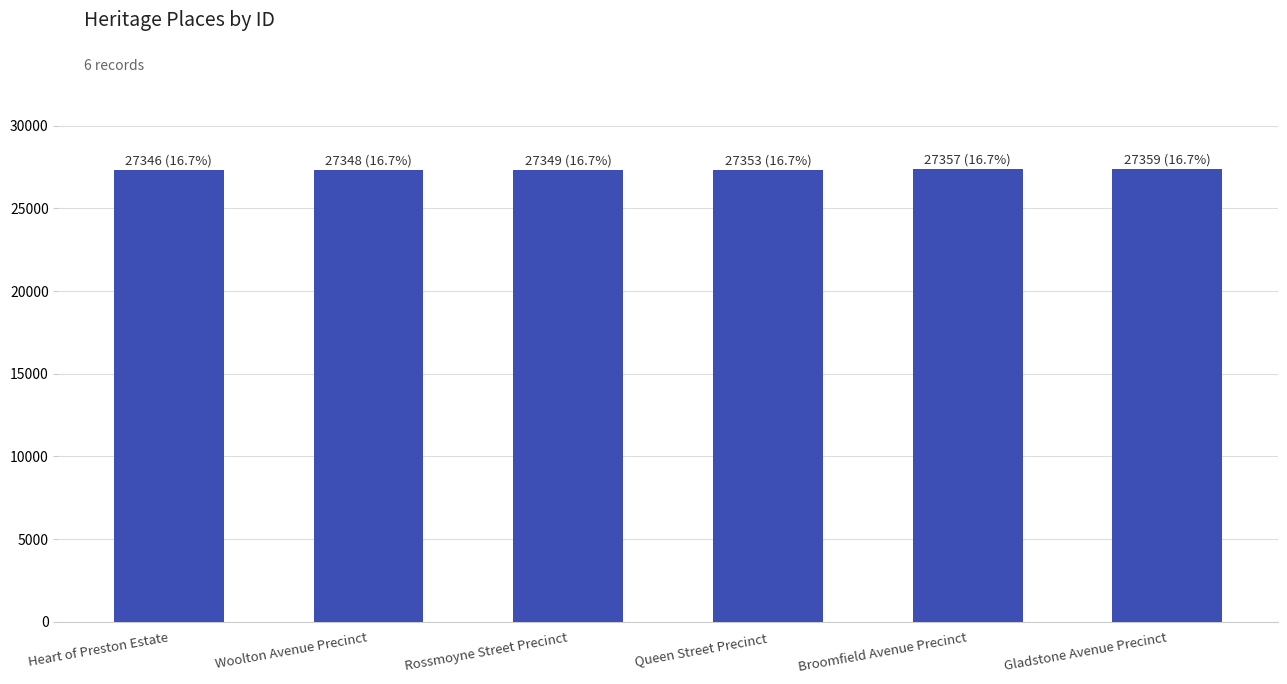

What is the ratio of the value at Gladstone Avenue Precinct to the value at Woolton Avenue Precinct?

1.0